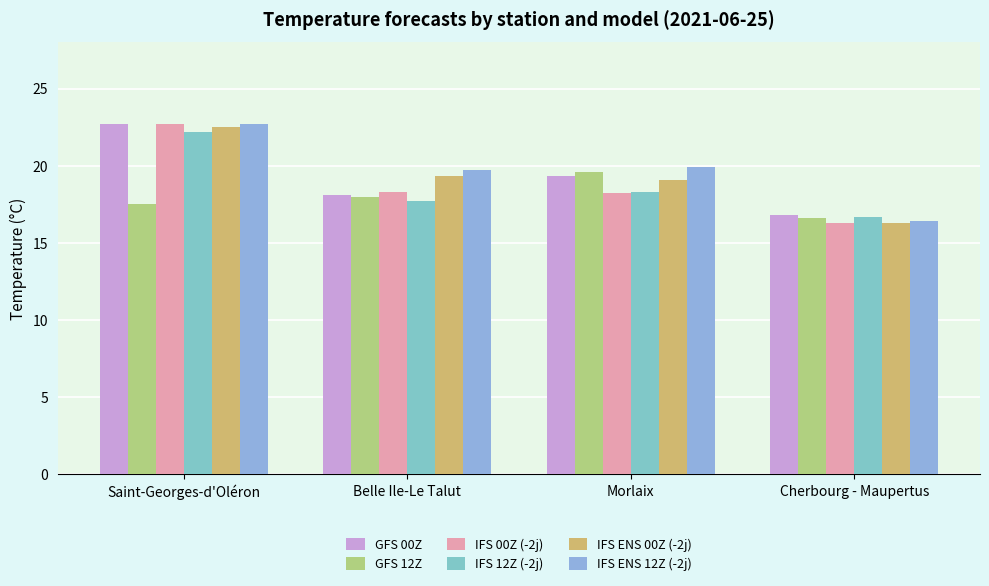

At how many categories does at least one series exceed 17?

3